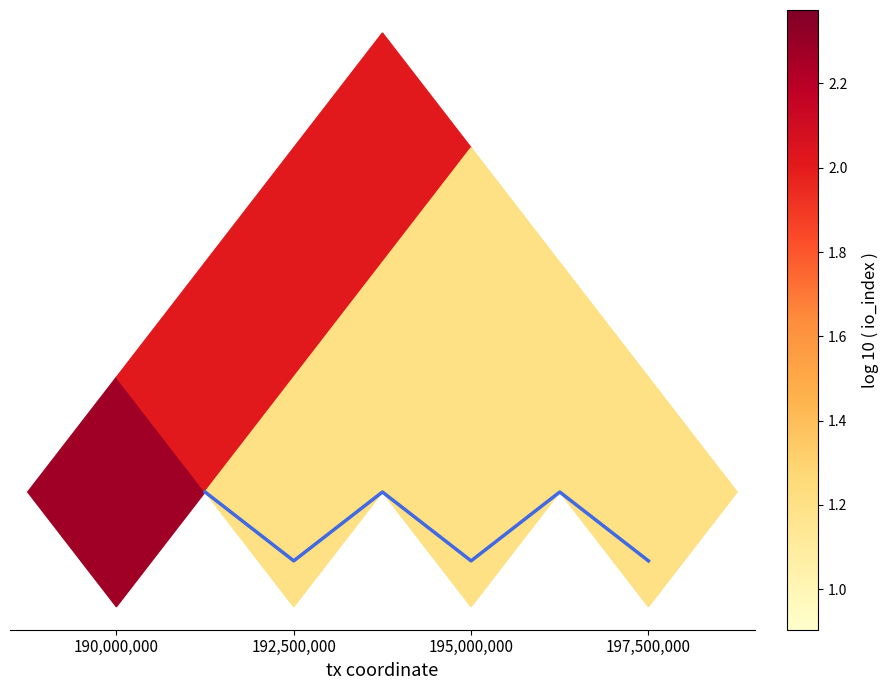

Reading left to right, list all the values displayed in this chart.

0.0	-0.3	0.0	-0.3	0.0	-0.3